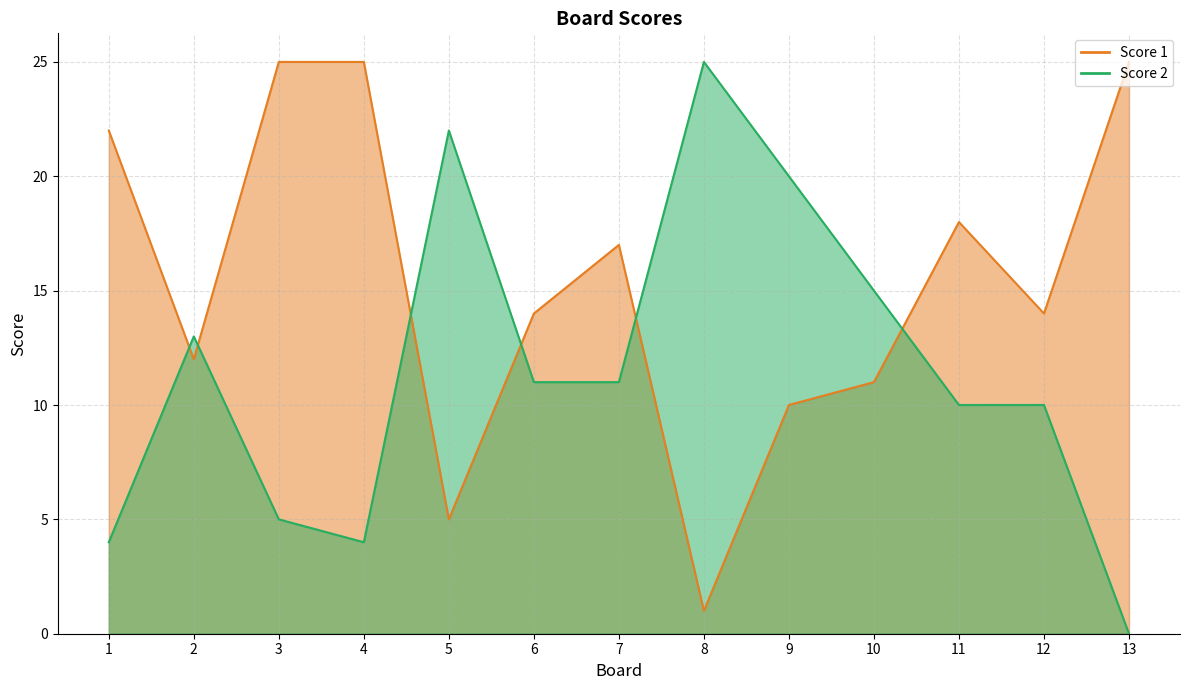

Rank the series at 13 from lowest to highest value.

Score 2, Score 1